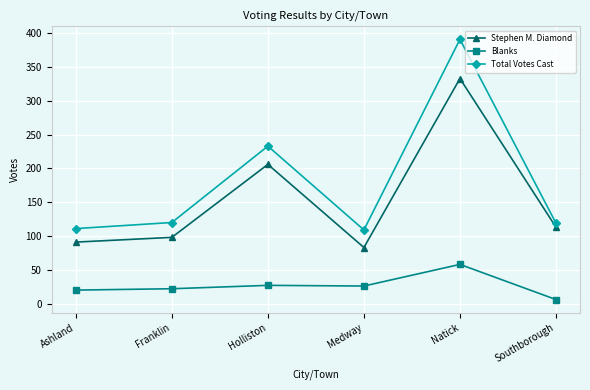

How many lines are shown in the chart?

3